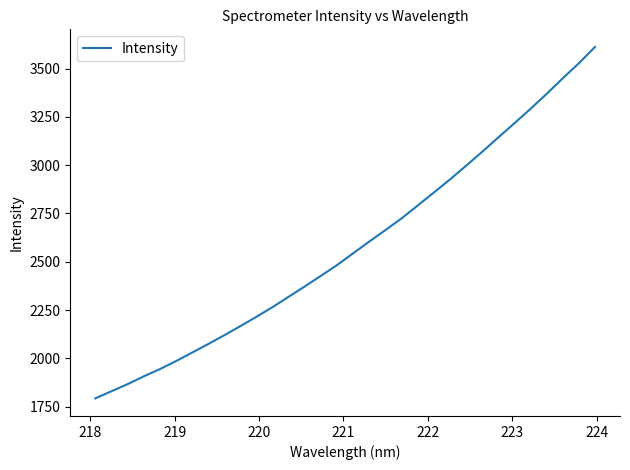

What is the difference between the maximum and minimum values?

1819.6